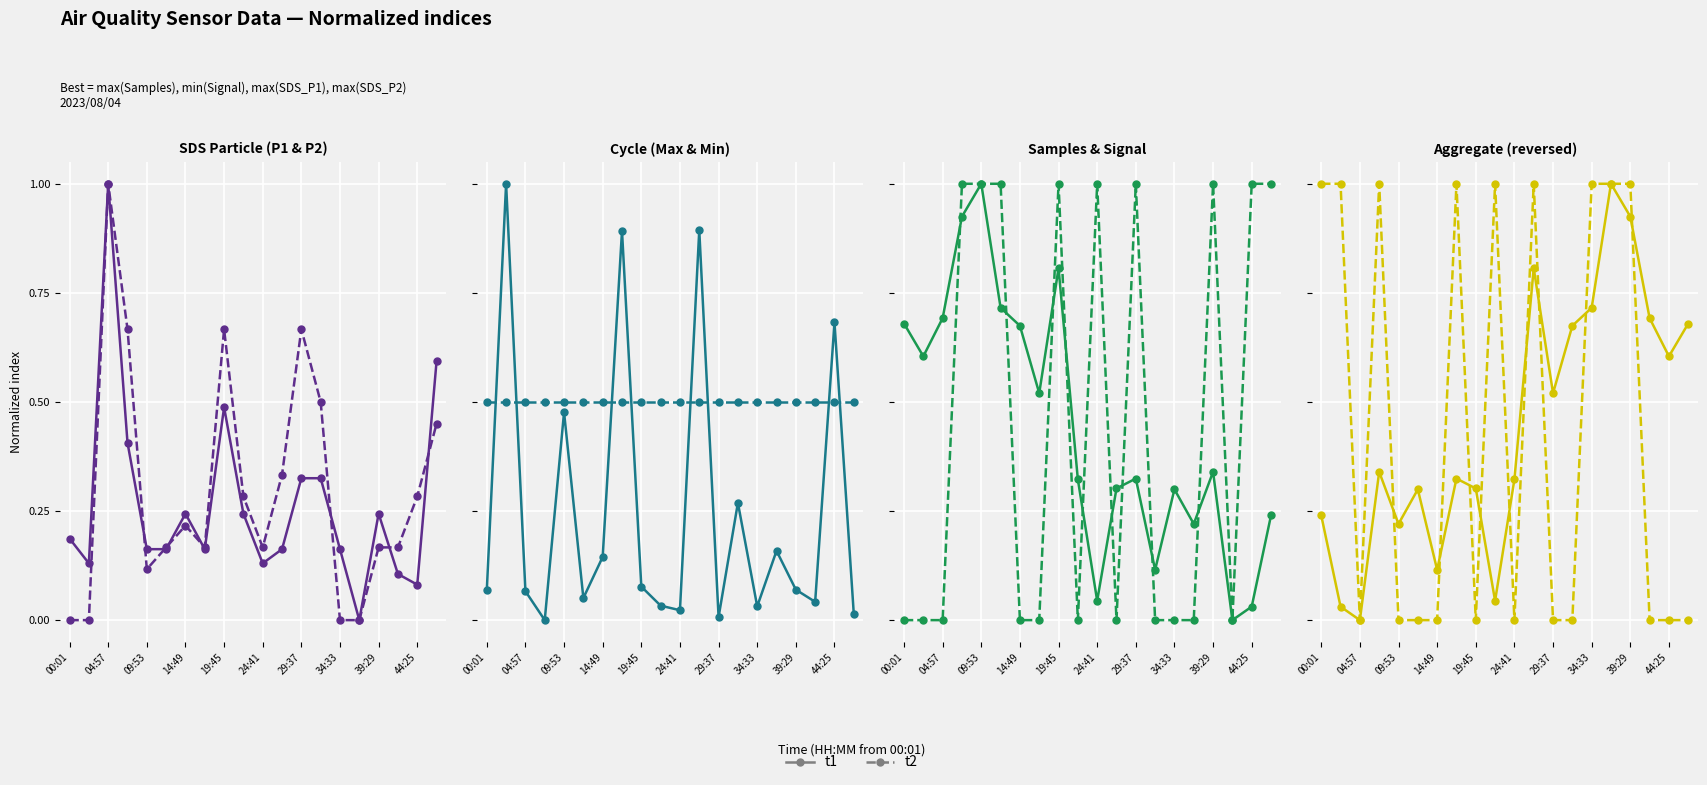

Is it true that t2 equals 1.0 at 44:25?

True